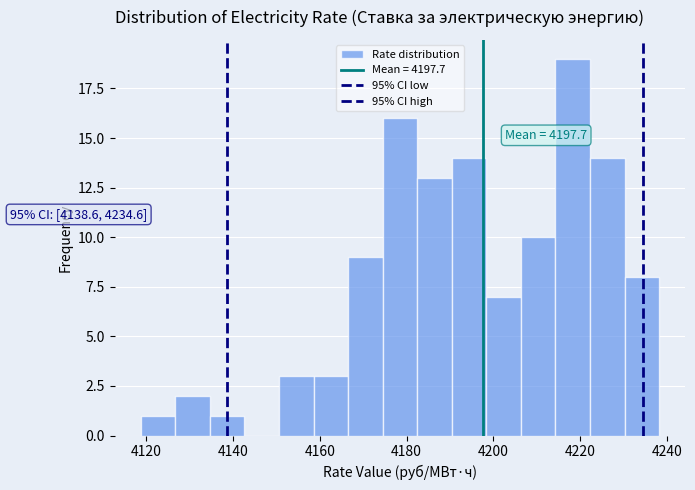

Read against the x-axis, roughly where is the centre of the tallest bar?

4218